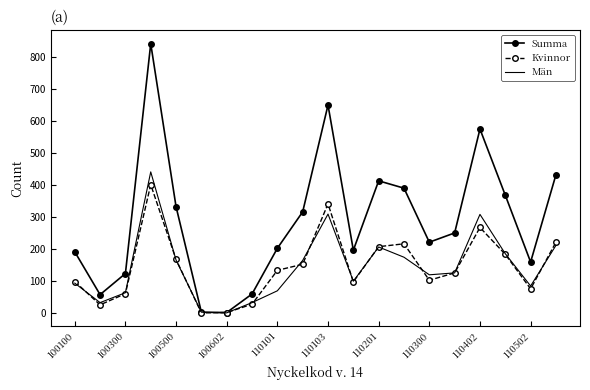

List the series in order of their peak value, highest first.

Summa, Män, Kvinnor